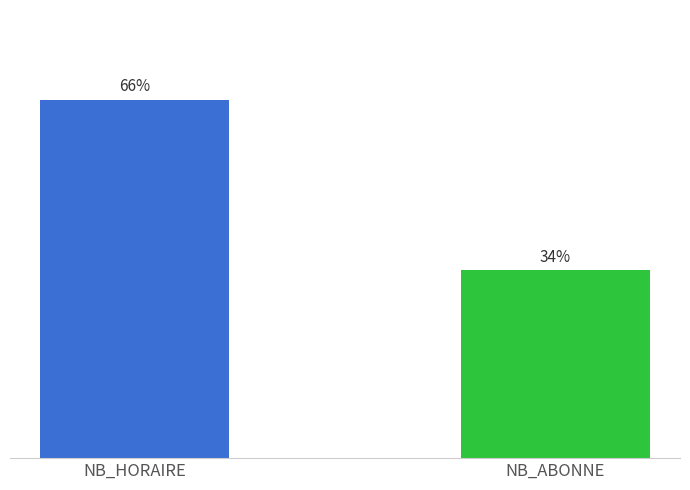

Are the bars grouped side by side (vs. stacked)?

Yes